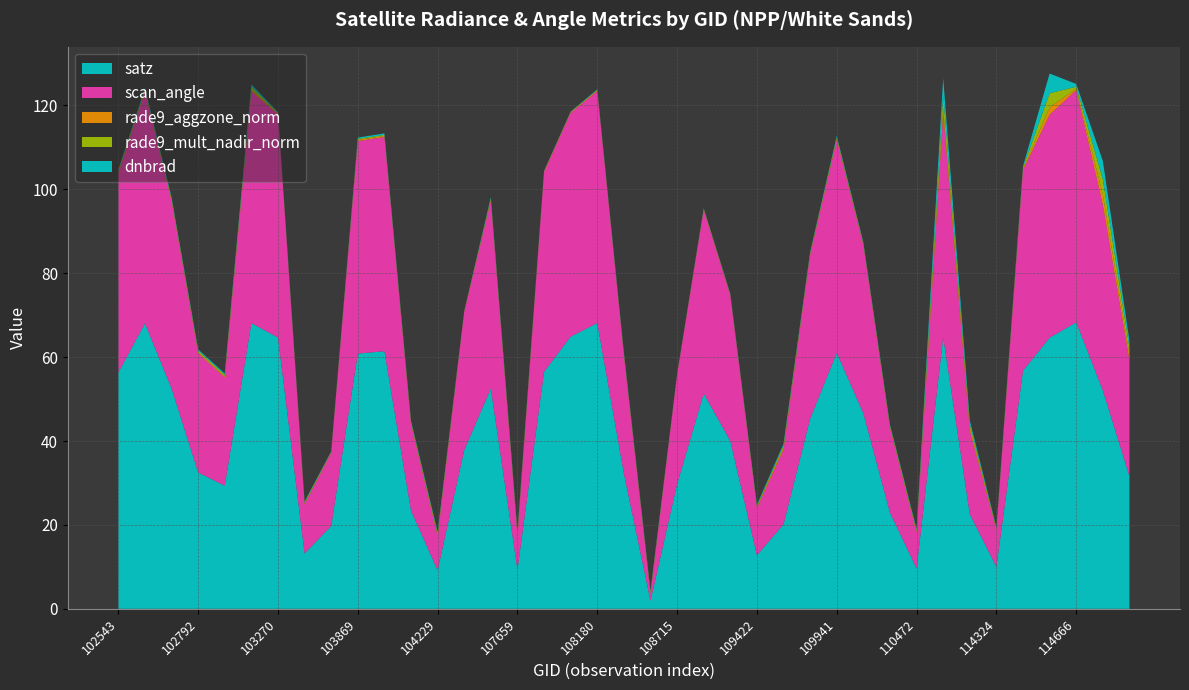

Reading right to left, list all the values displayed in this chart.

satz: 31.6	52.0	68.3	64.6	56.8	10.0	22.6	64.8	9.6	22.9	46.6	61.0	45.3	20.2	12.8	40.0	51.3	29.7	1.9	32.2	68.1	64.9	56.5	9.3	52.5	37.9	9.2	23.4	61.4	60.8	19.8	13.2	64.7	68.1	29.4	32.5	52.5	68.0	56.3
scan_angle: 27.6	44.3	55.4	53.1	47.8	8.8	19.9	53.2	8.5	20.2	40.1	50.8	39.0	17.8	11.3	34.7	43.7	26.1	1.7	28.2	55.3	53.3	47.6	8.2	44.6	32.9	8.1	20.6	51.1	50.6	17.4	11.7	53.2	55.3	25.8	28.4	44.7	55.2	47.5
rade9_aggzone_norm: 1.4	2.5	0.4	1.8	0.3	0.2	0.8	1.5	0.3	0.3	0.2	0.3	0.2	0.5	0.2	0.1	0.2	0.1	0.2	0.2	0.2	0.2	0.2	0.3	0.3	0.1	0.4	0.3	0.3	0.3	0.1	0.2	0.2	0.4	0.3	0.3	0.3	0.3	0.3
rade9_mult_nadir_norm: 1.6	3.6	0.4	3.4	0.3	0.2	0.8	2.9	0.3	0.3	0.2	0.3	0.2	0.5	0.2	0.1	0.1	0.1	0.2	0.2	0.1	0.1	0.1	0.3	0.3	0.0	0.4	0.3	0.2	0.3	0.1	0.2	0.2	0.6	0.3	0.3	0.3	0.3	0.3
dnbrad: 1.7	4.4	0.7	4.7	0.3	0.2	0.9	4.0	0.3	0.3	0.2	0.4	0.2	0.5	0.3	0.1	0.1	0.1	0.2	0.2	0.2	0.1	0.1	0.3	0.4	0.0	0.4	0.3	0.4	0.3	0.1	0.2	0.2	0.6	0.3	0.3	0.4	0.4	0.3